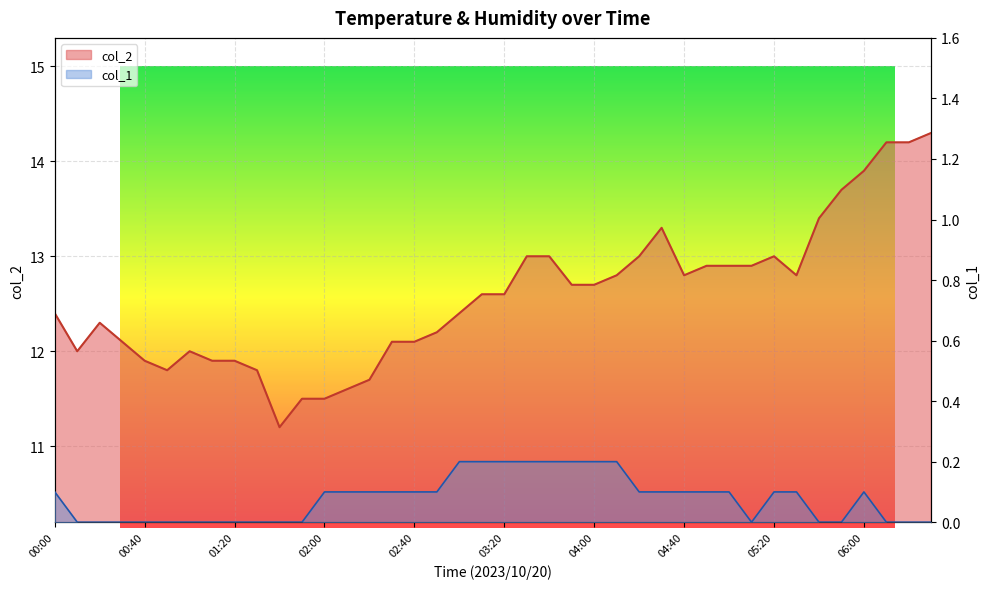

Does the chart have visible grid lines?

Yes